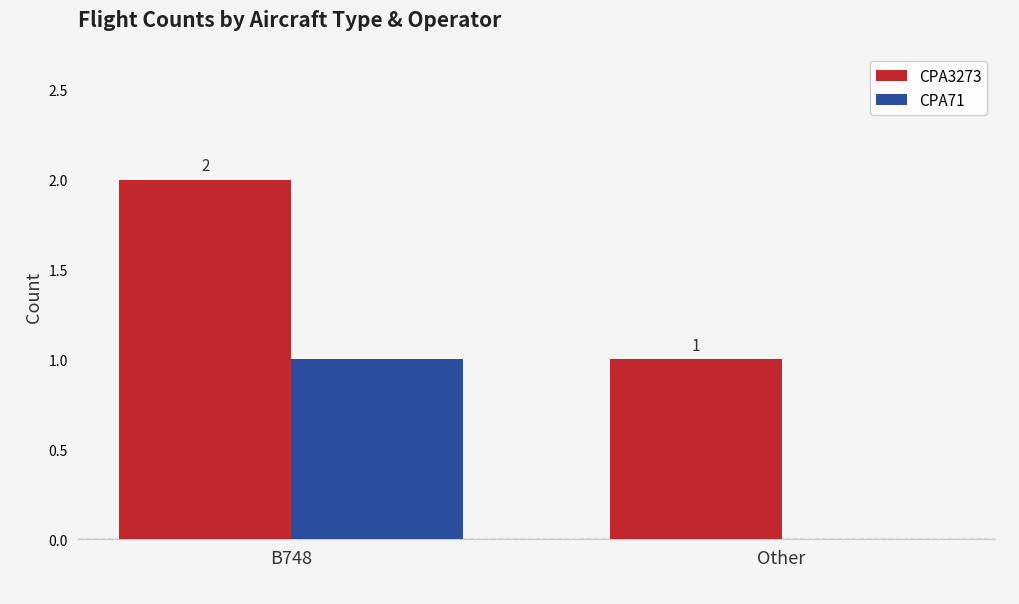

What is the sum of all CPA71 values?

1